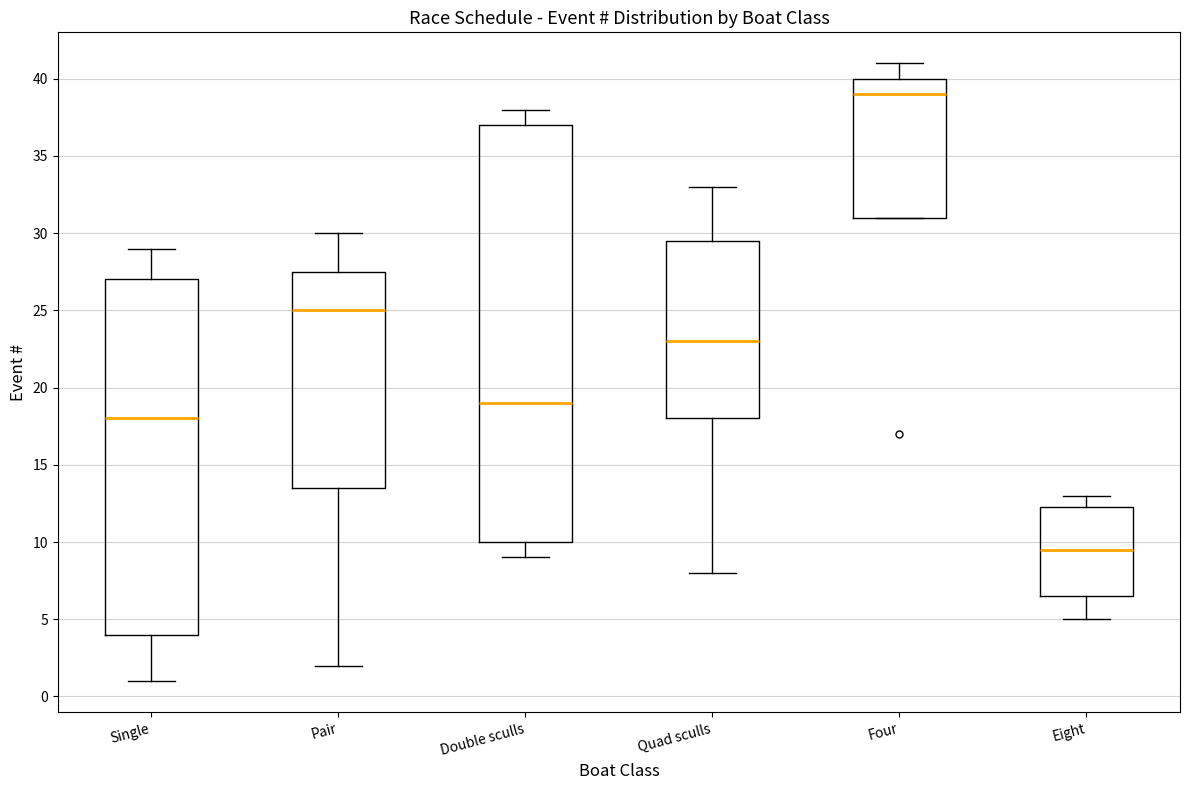

Which box is the tallest, from its lower edge to its upper edge?

Double sculls